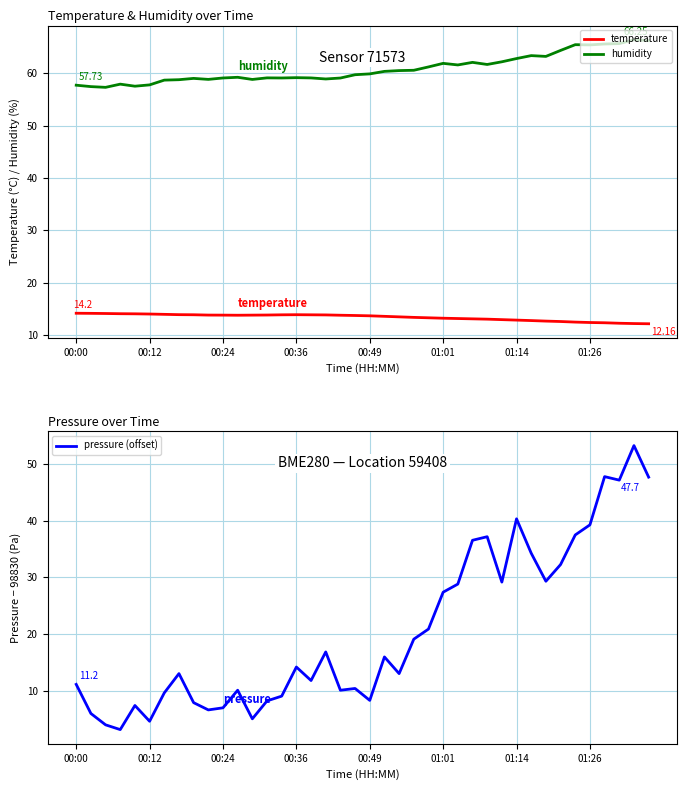

What is the average value of the humidity series?

60.8